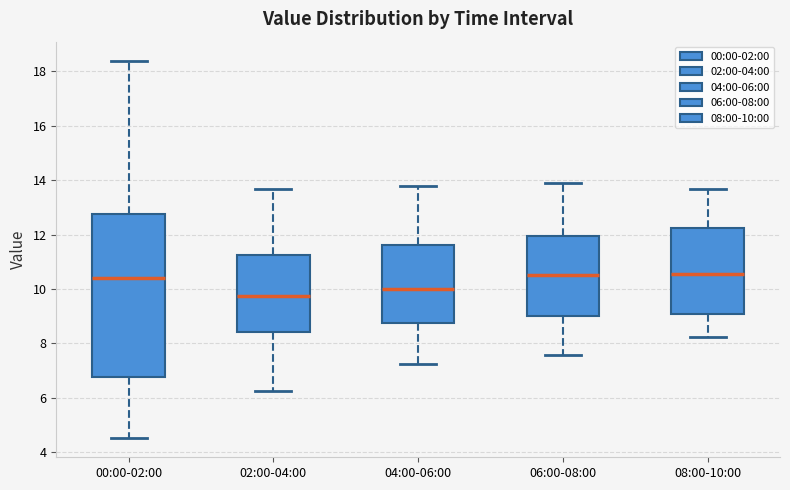

Reading left to right, read every box against the y-axis: the position of its median line, the range the box covers, and the ends of its whiskers. The values are not printed on the chart, so give them approximately, as read against the axis.

00:00-02:00: median 10.4, box 6.8 to 12.8, whiskers 4.6 to 18.4
02:00-04:00: median 9.8, box 8.4 to 11.2, whiskers 6.2 to 13.6
04:00-06:00: median 10.0, box 8.8 to 11.6, whiskers 7.2 to 13.8
06:00-08:00: median 10.6, box 9.0 to 12.0, whiskers 7.6 to 13.8
08:00-10:00: median 10.6, box 9.0 to 12.2, whiskers 8.2 to 13.6